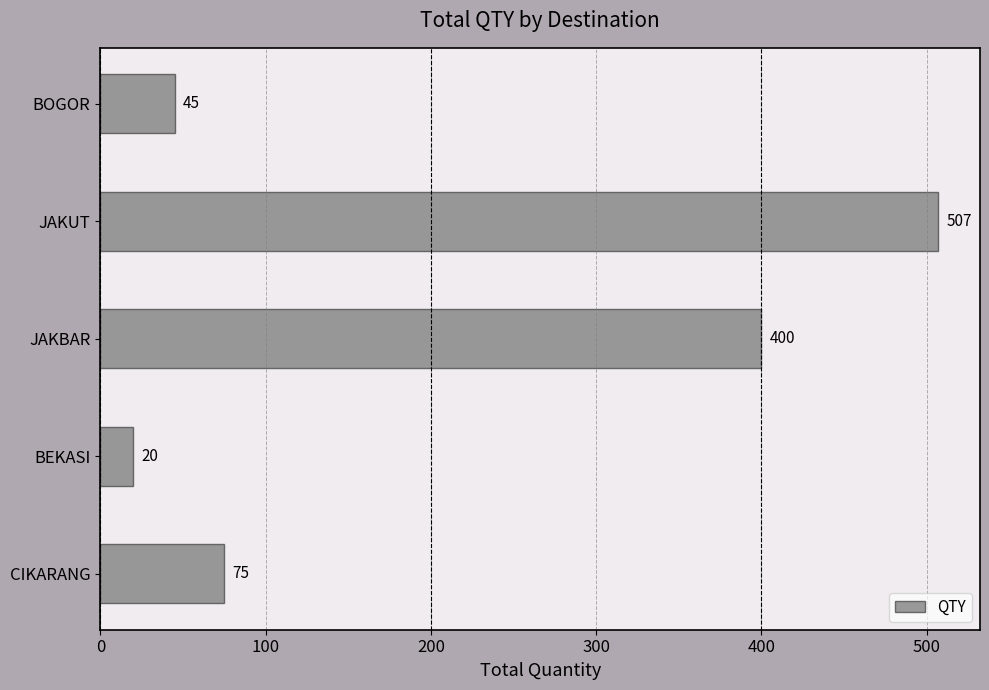

True or false: the data shows 46 at CIKARANG.

False